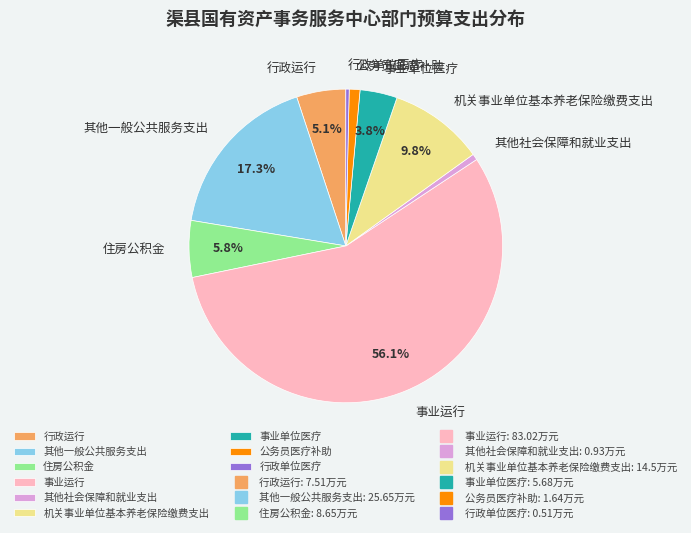

Do 住房公积金 and 公务员医疗补助 together represent more than half of the pie?

No